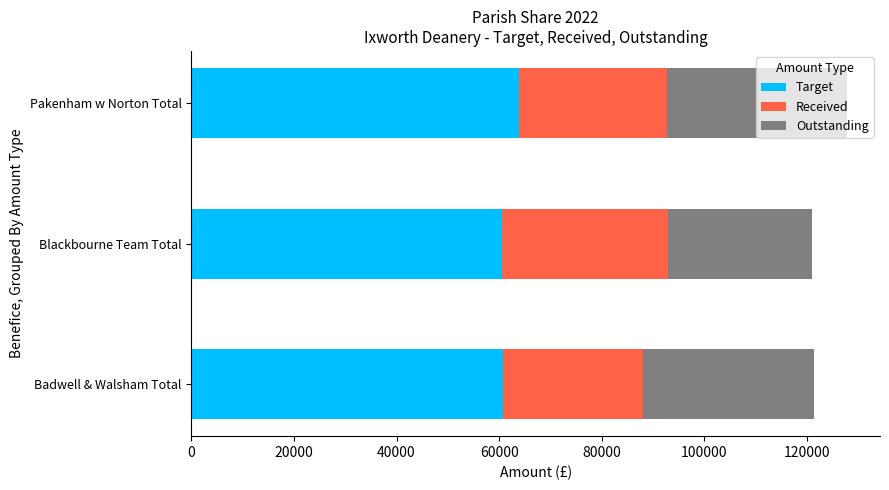

What is the total value across all series at Badwell & Walsham Total?

121360